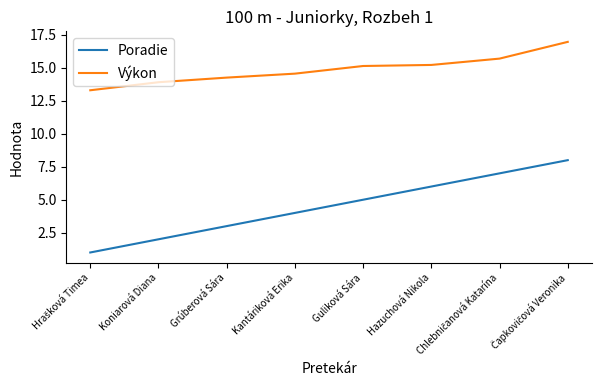

Count the Poradie values in the range 3 to 7.

5